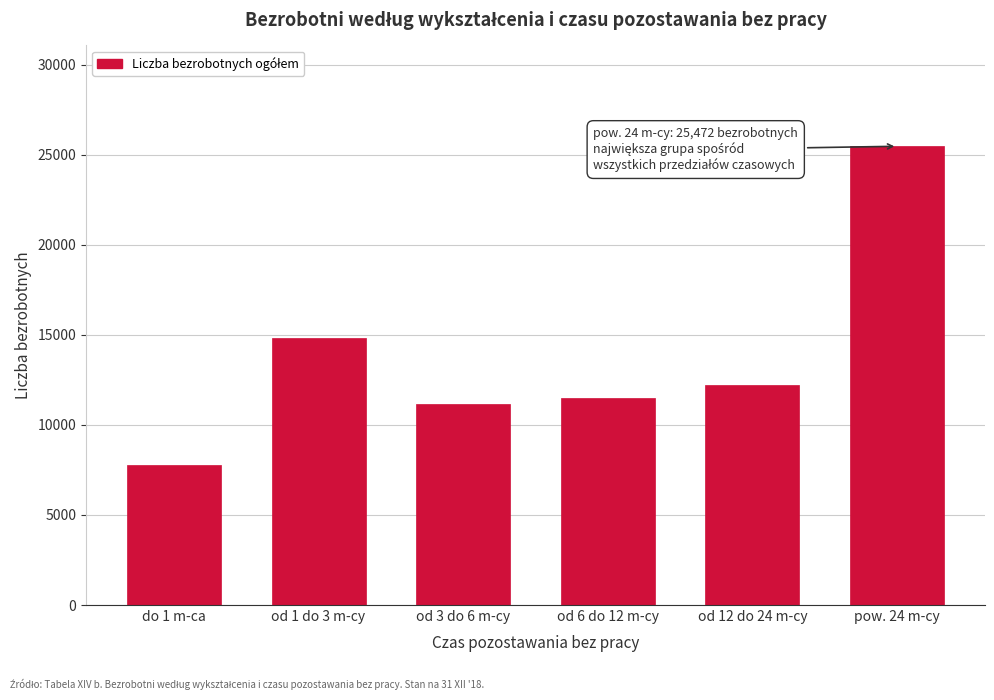

Reading left to right, transcribe all the data shown in this chart.

do 1 m-ca=7780	od 1 do 3 m-cy=14841	od 3 do 6 m-cy=11149	od 6 do 12 m-cy=11500	od 12 do 24 m-cy=12191	pow. 24 m-cy=25472